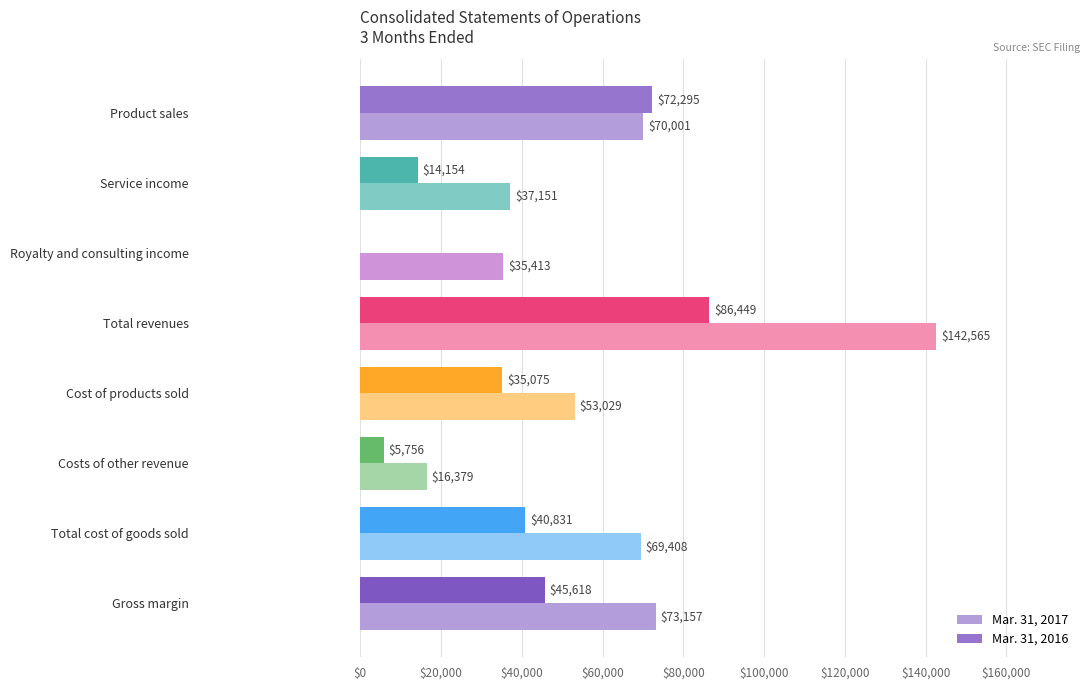

Which category has the highest value in the Mar. 31, 2017 series?

Total revenues